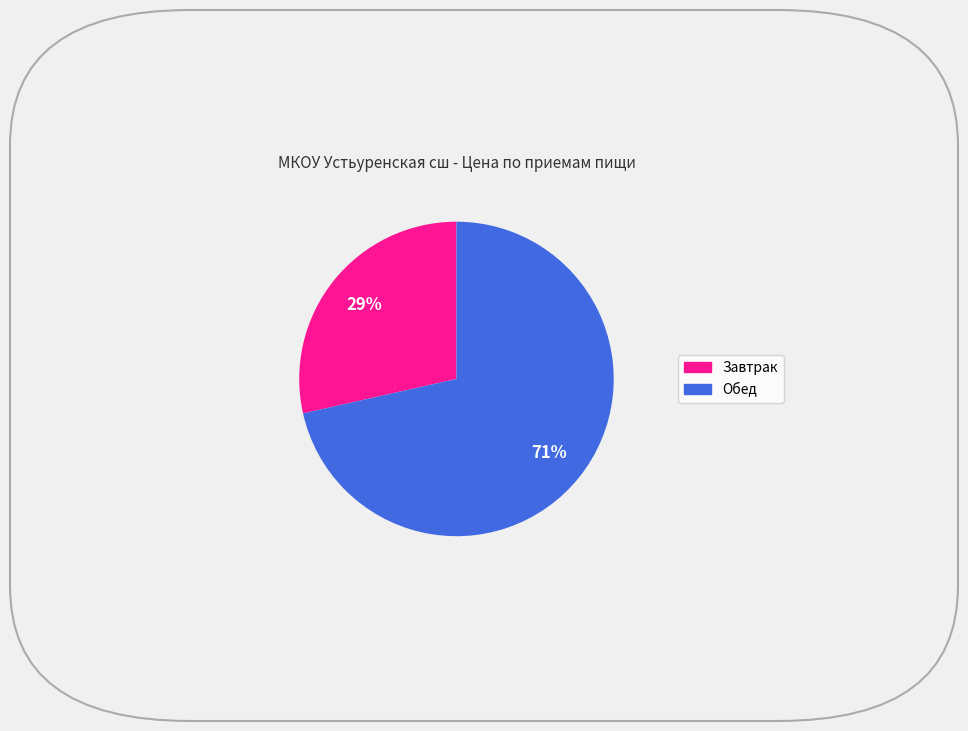

Is the sum of Обед and Завтрак greater than half?

Yes